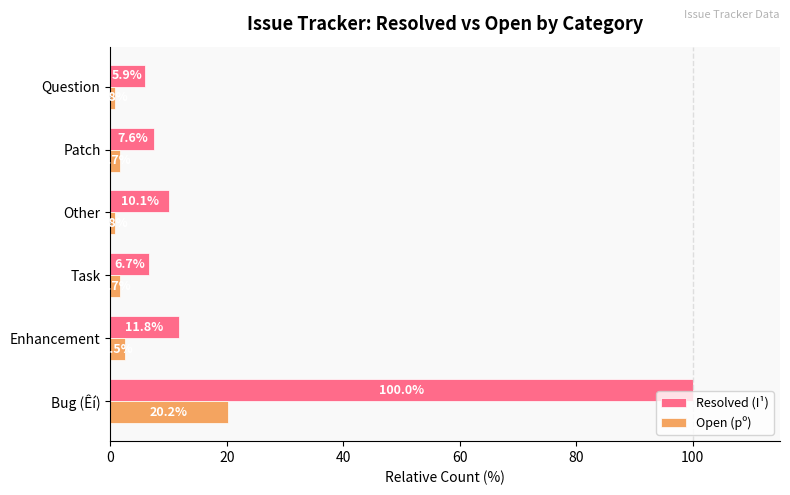

How many data points in Resolved (I¹) are above 10?

3